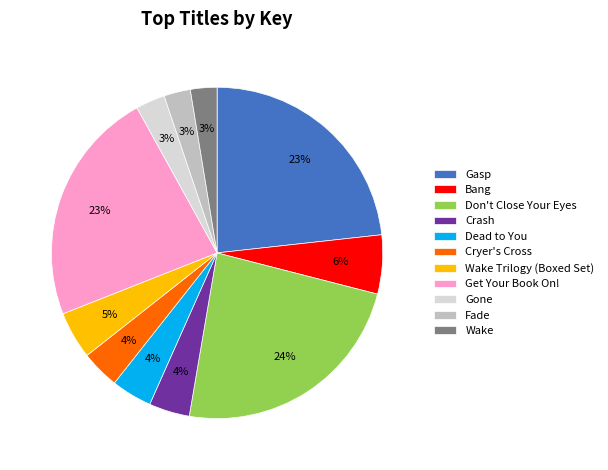

True or false: Fade accounts for 3% of the total.

True